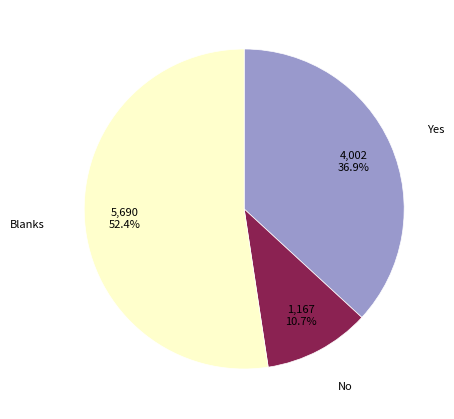

Is there a majority slice in this chart?

Yes